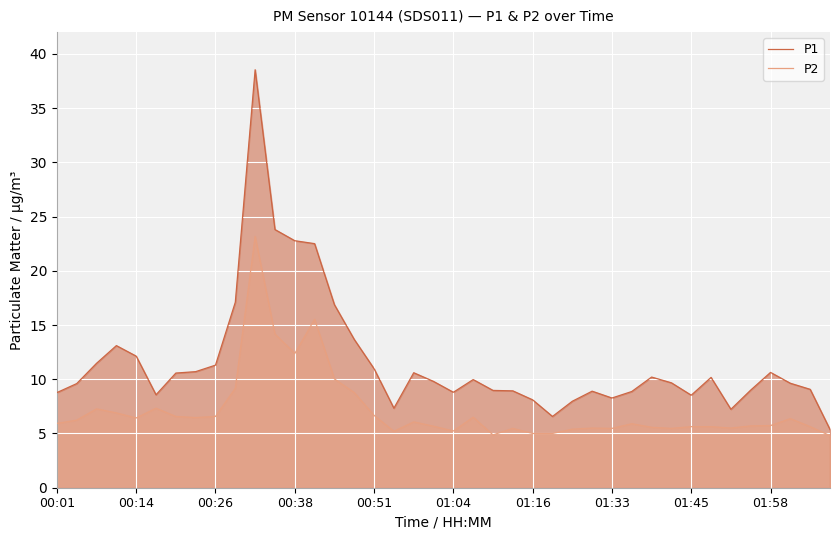

What is the maximum value for P2?

23.2